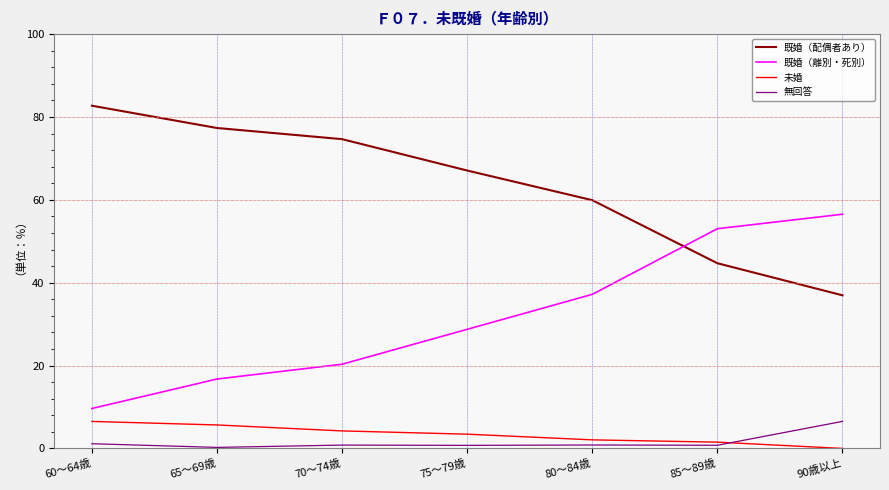

At which label does 未婚 first exceed 3?

60～64歳